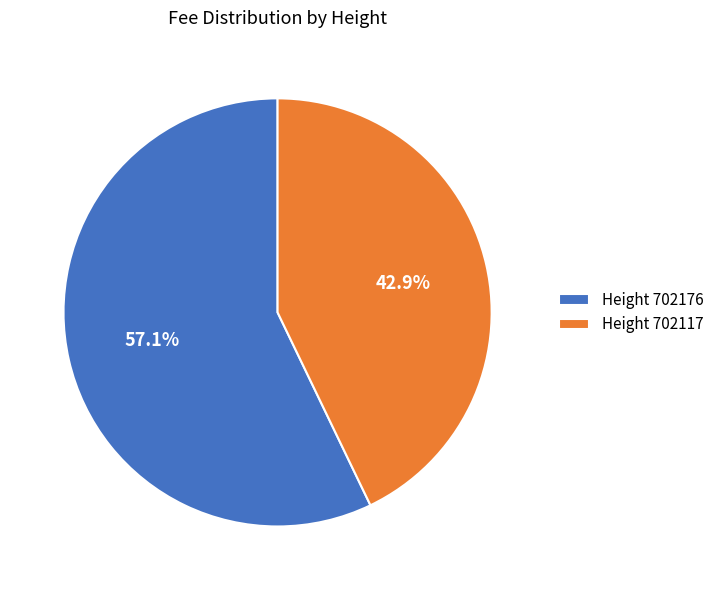

Which category accounts for the majority?

Height 702176